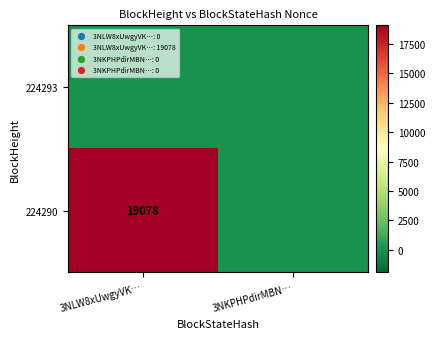

The 224290 series shows 19078 at 3NLW8xUwgyVK…. True or false?

True